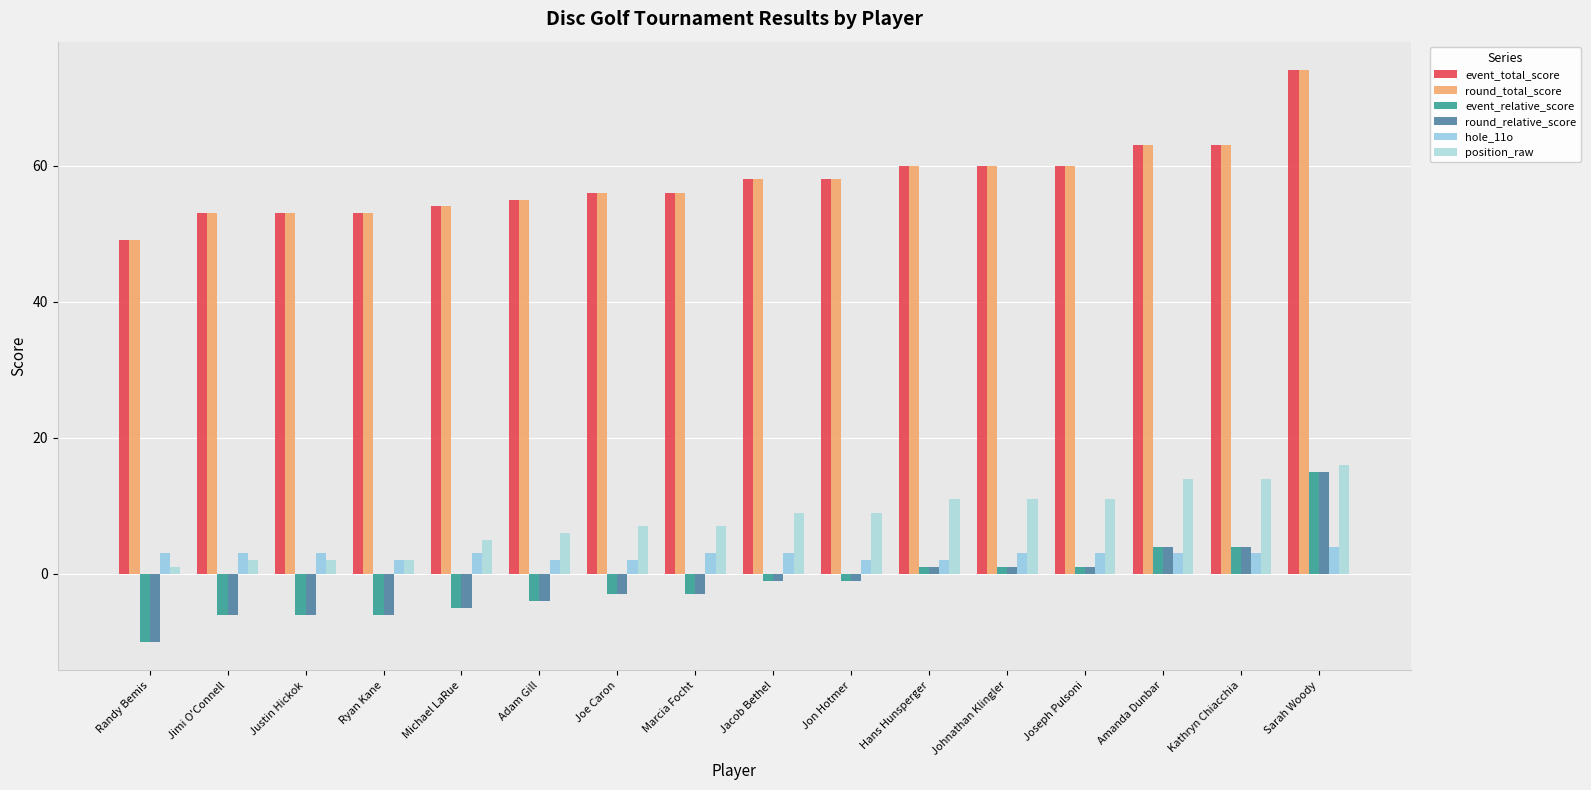

What is the sum of all round_total_score values?

925